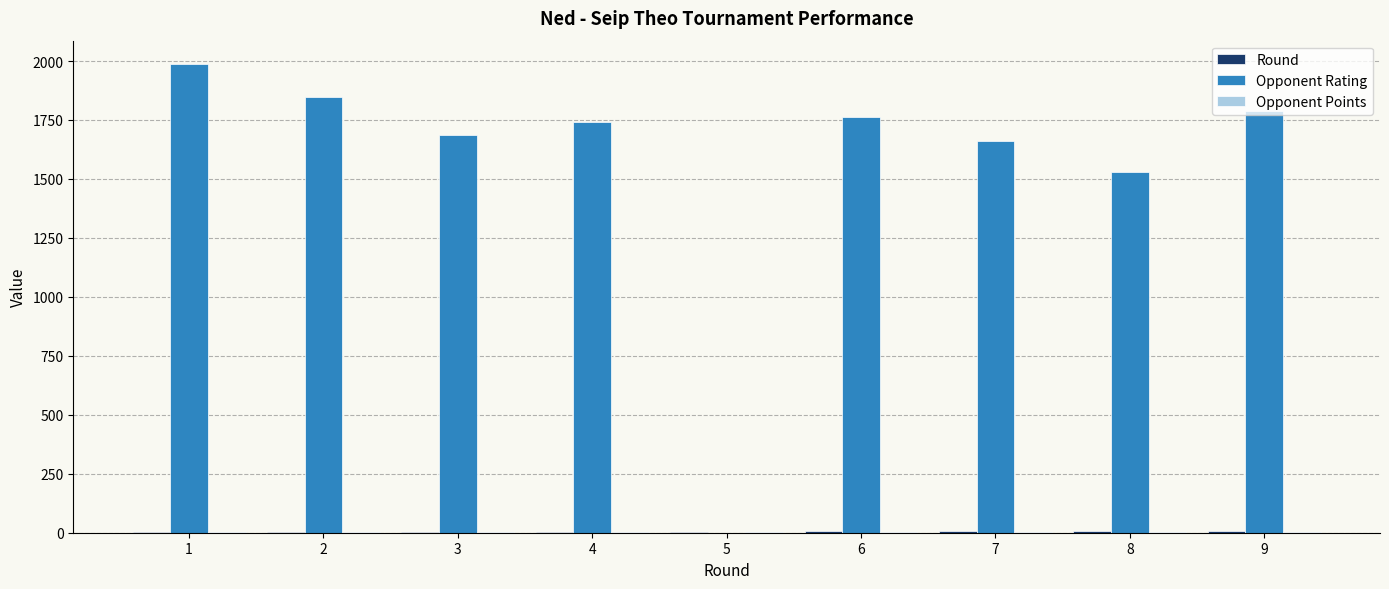

Which series changed the most between 2 and 7?

Opponent Rating